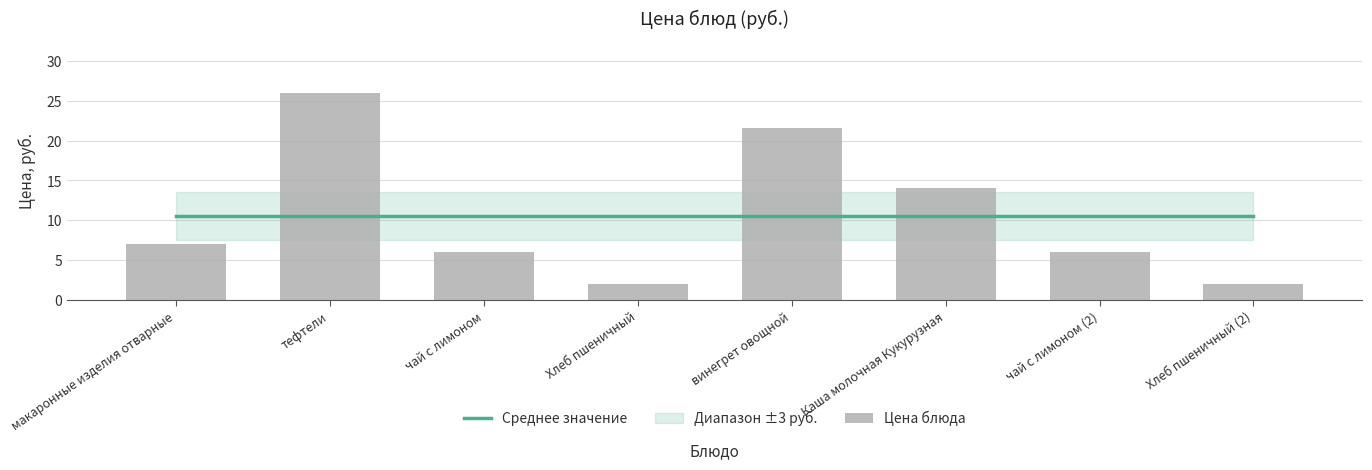

At which label is Цена блюда closest to 14?

Каша молочная Кукурузная